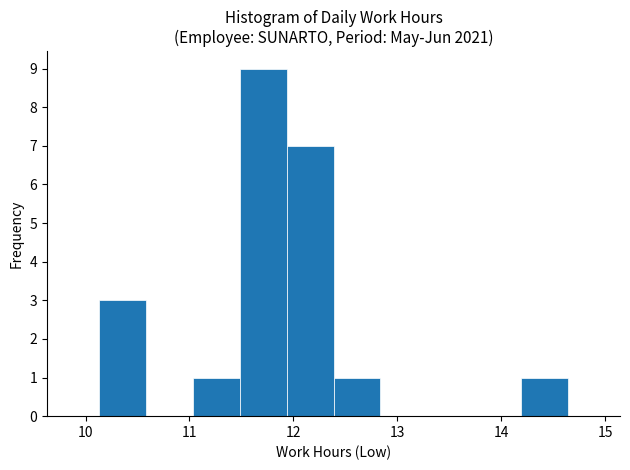

Reading left to right, list every bar in this chart as the range it spans on the x-axis followed by its height. Neither the bar edges nor the heights are printed on the chart, so give them approximately, as read against the axes.

10.1 to 10.6: 3
10.6 to 11.0: 0
11.0 to 11.5: 1
11.5 to 11.9: 9
11.9 to 12.4: 7
12.4 to 12.8: 1
12.8 to 13.3: 0
13.3 to 13.7: 0
13.7 to 14.2: 0
14.2 to 14.6: 1